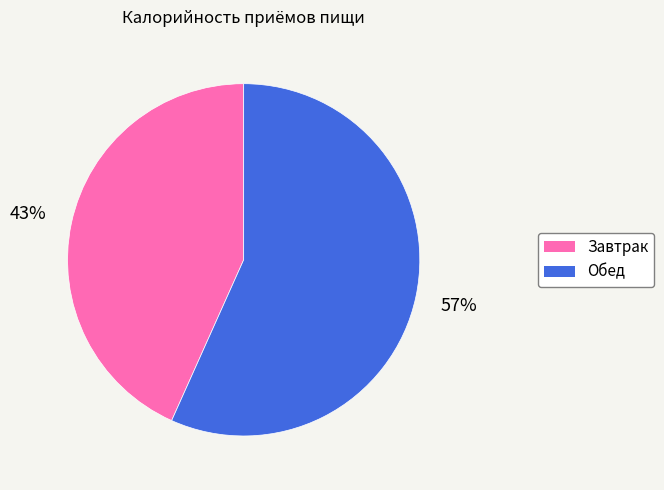

Does Обед represent more than half of the total?

Yes